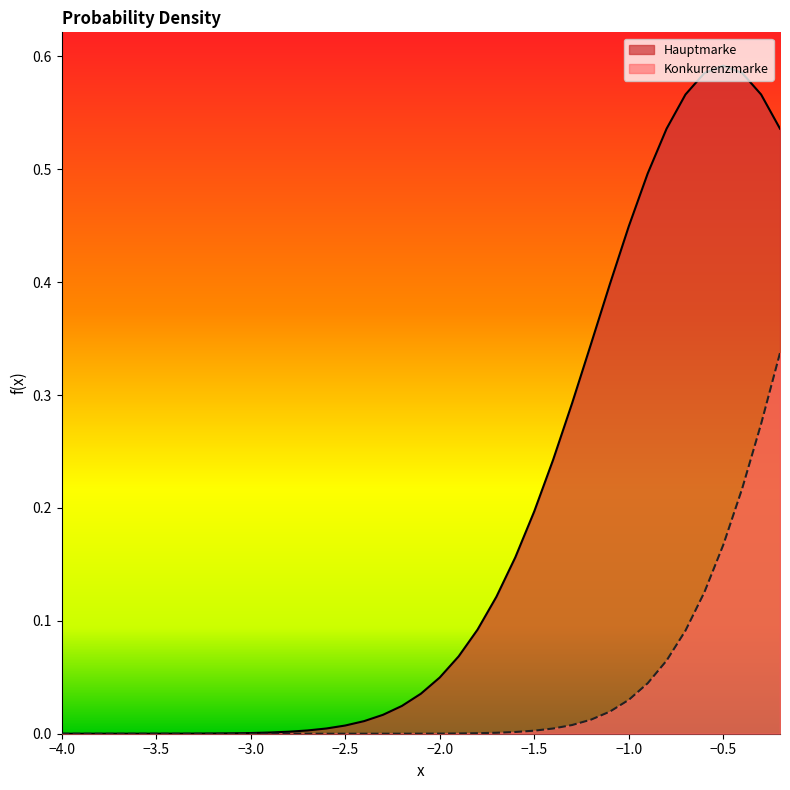

Rank the series by their average value, from highest to lowest.

Hauptmarke, Konkurrenzmarke